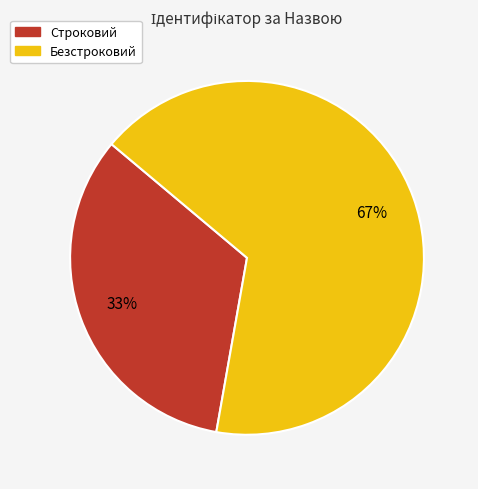

What is the largest slice in the pie chart?

Безстроковий